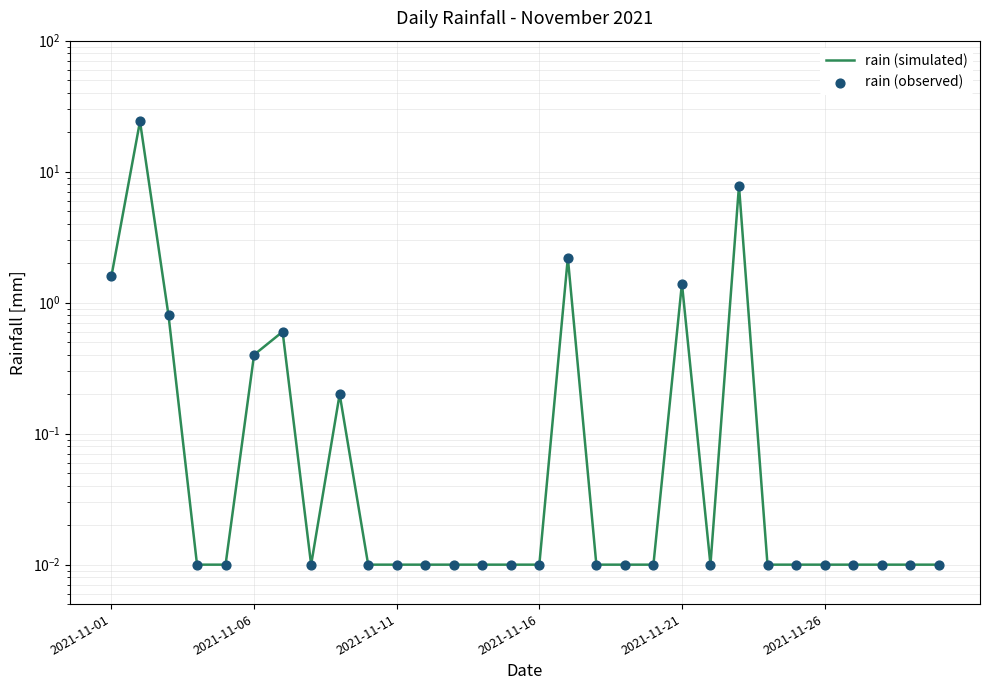

Which series reaches the maximum Y coordinate?

rain (simulated)